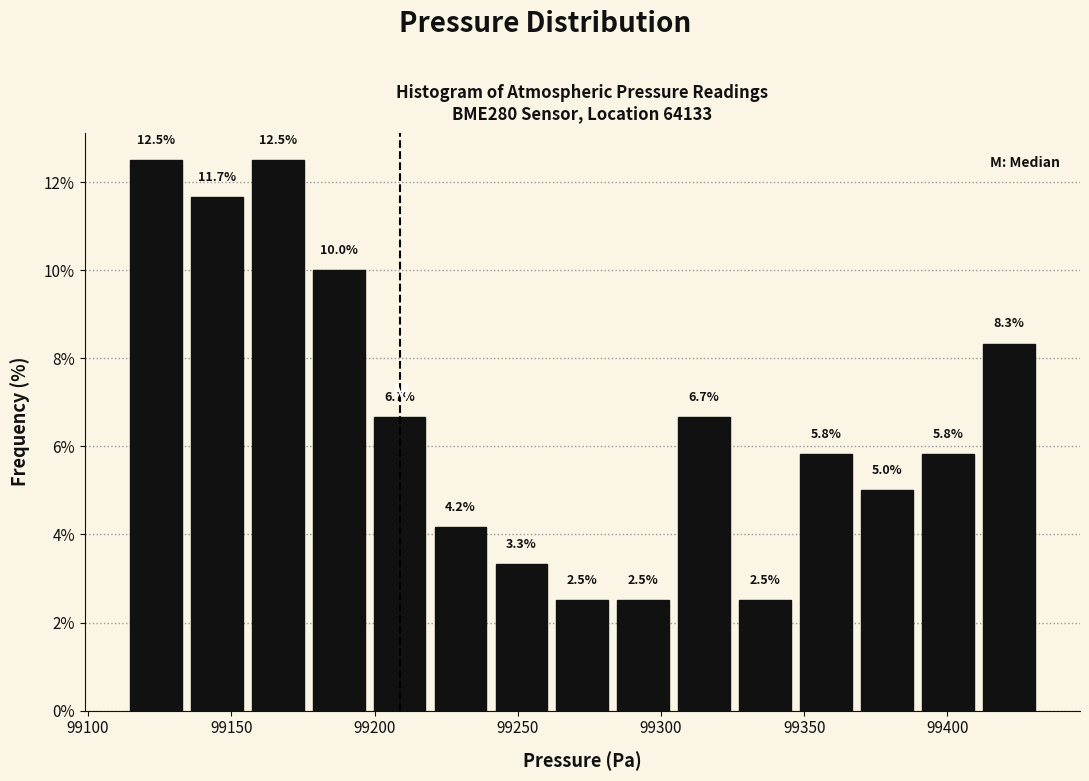

How tall is the bar that spans 99410 to 99430 on the x-axis? The bar edges are not printed on the chart, so give them approximately, as read against the axis.

8.3